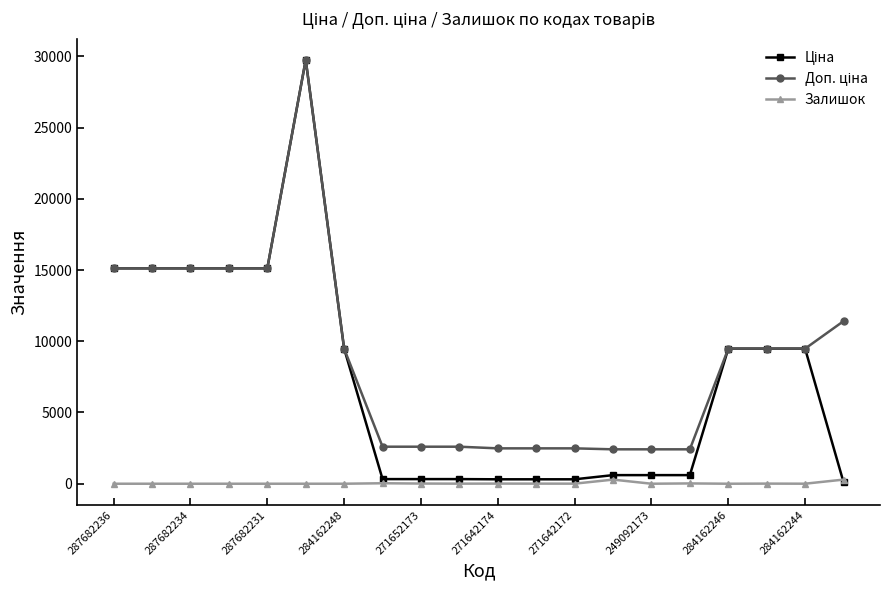

True or false: Залишок has more than 0 interior local peaks.

True